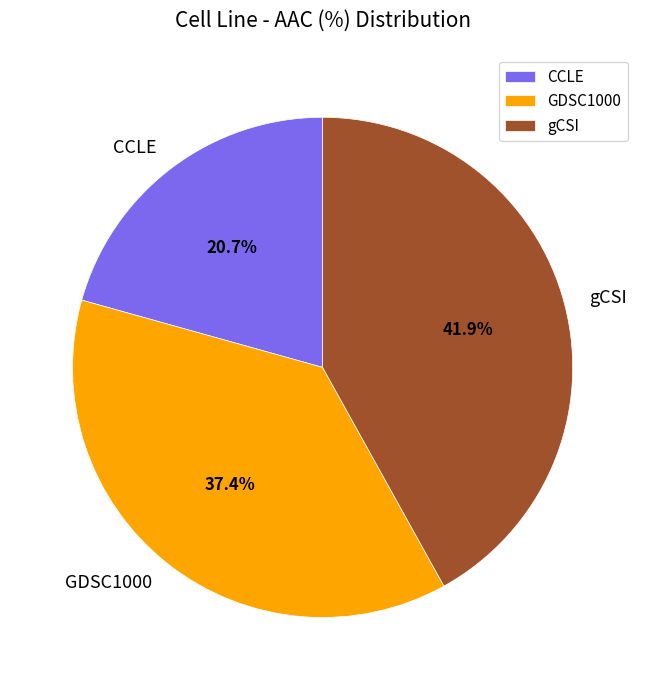

The GDSC1000 slice represents 26% of the pie. True or false?

False